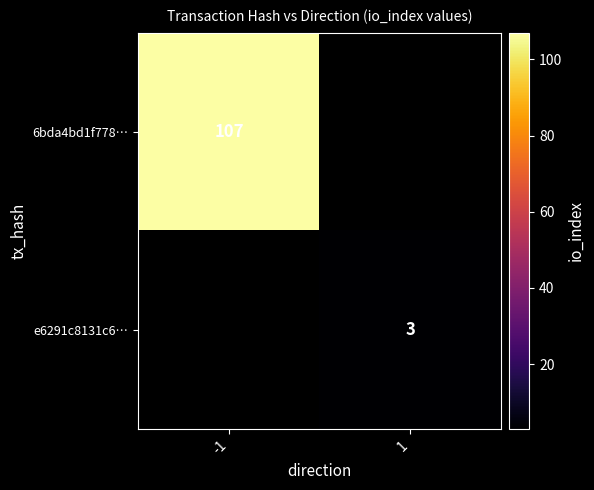

Which has a higher value, 1 or -1?

-1